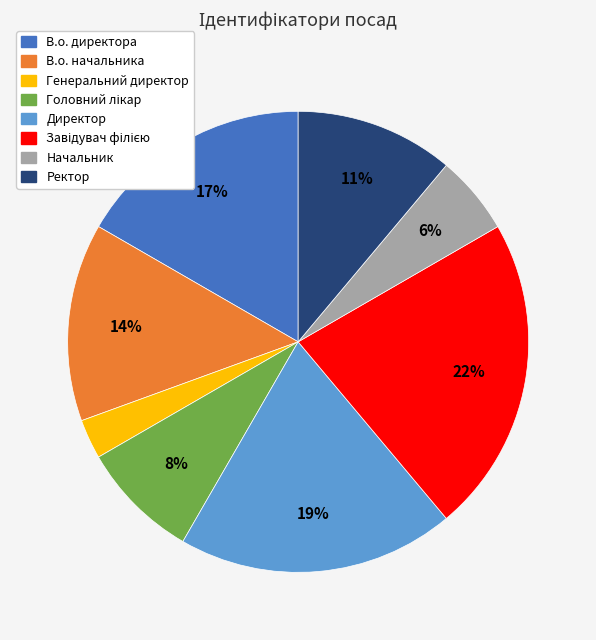

Which slice is the smallest?

Генеральний директор